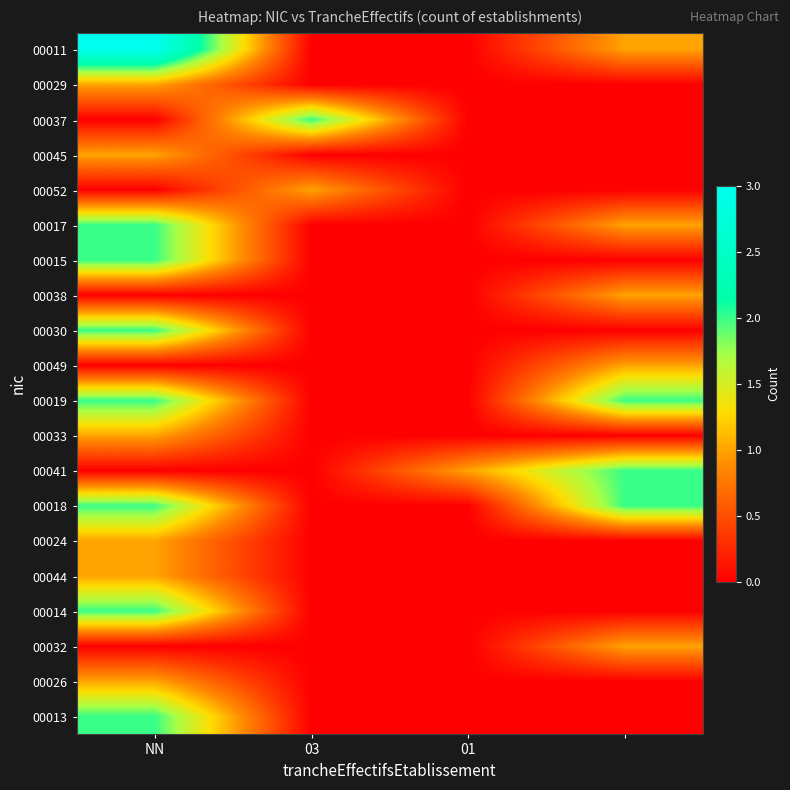

List the series in order of their peak value, lowest first.

00029, 00045, 00052, 00038, 00049, 00033, 00024, 00044, 00032, 00026, 00037, 00017, 00015, 00030, 00019, 00041, 00018, 00014, 00013, 00011